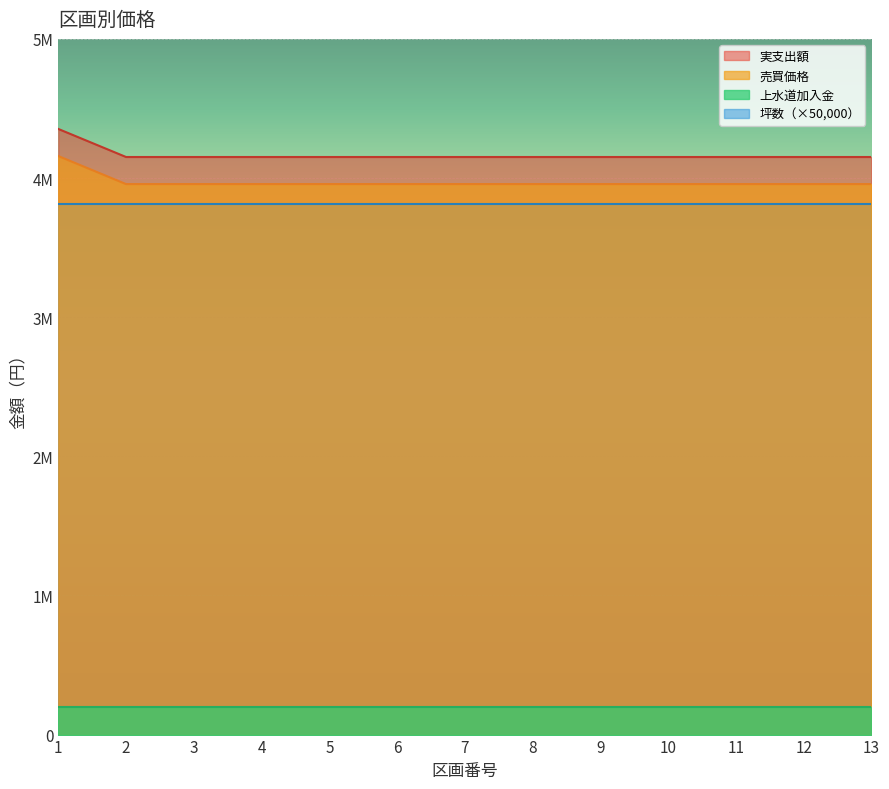

What is the difference between the maximum and second lowest values in the 売買価格 series?

201600